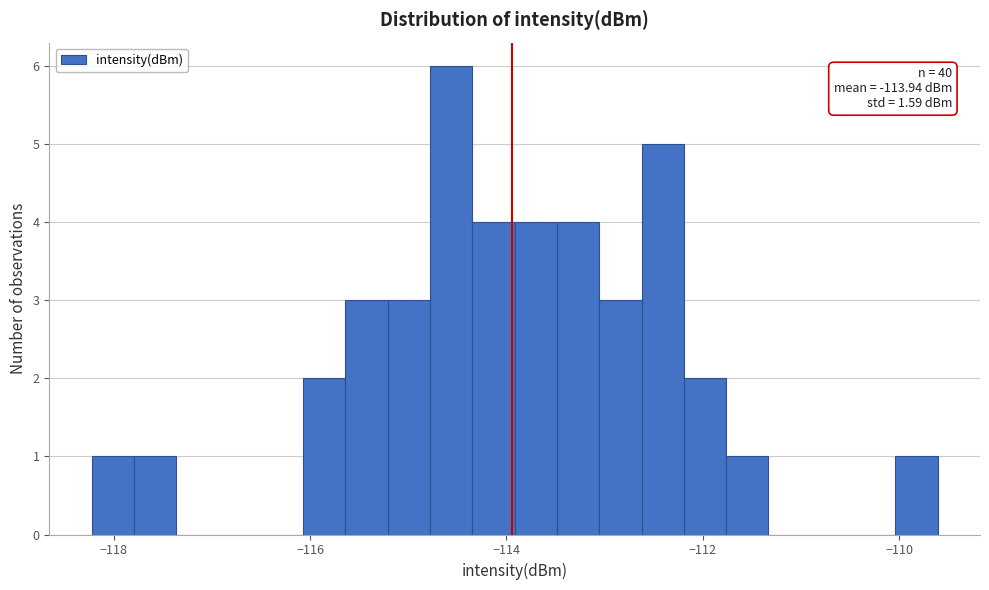

Read against the x-axis, roughly where is the centre of the tallest bar?

-114.6